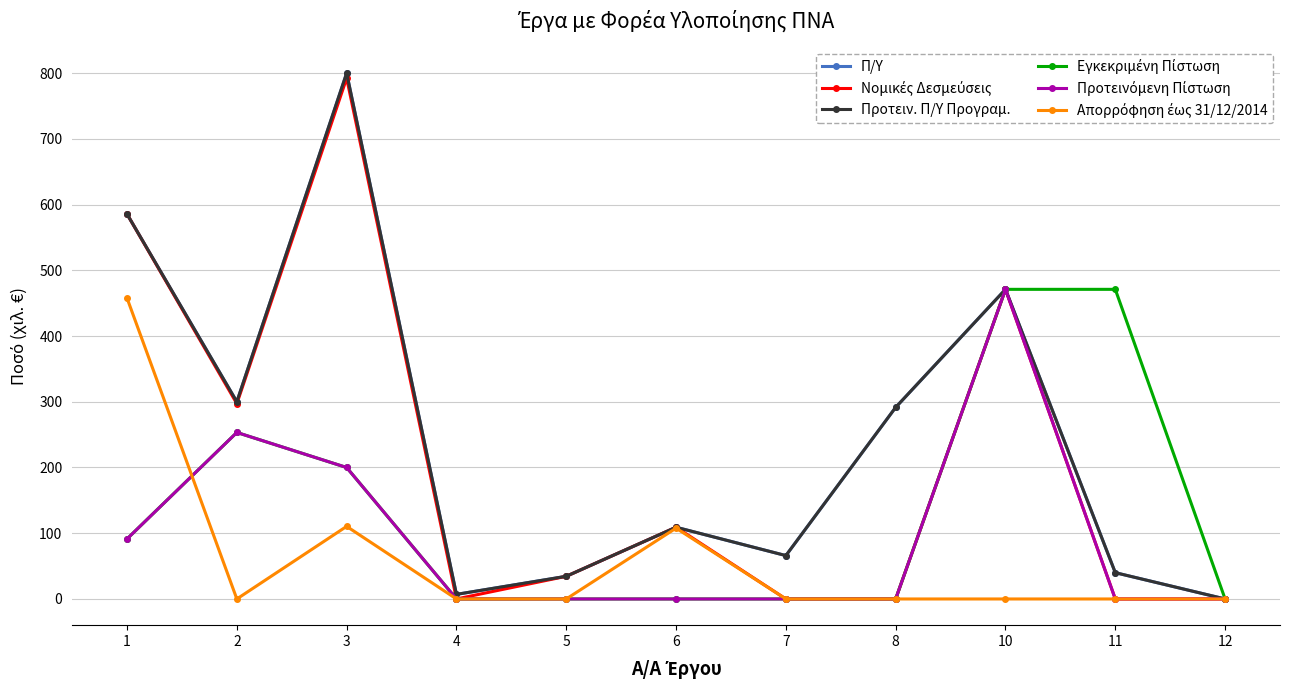

Is this an area chart (filled region under the line)?

No